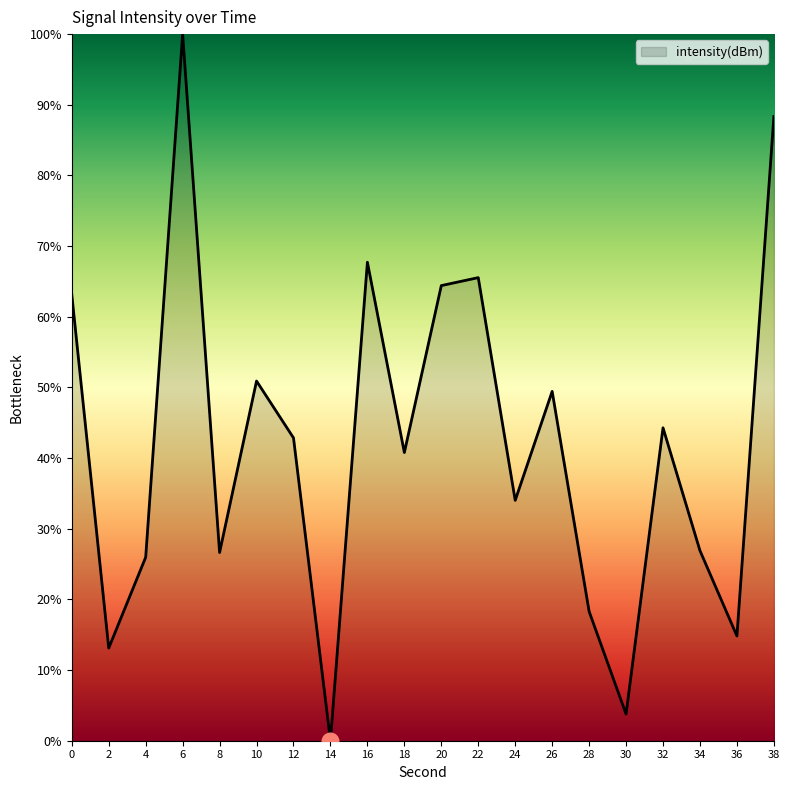

True or false: the data has more than 0 interior local peaks.

True